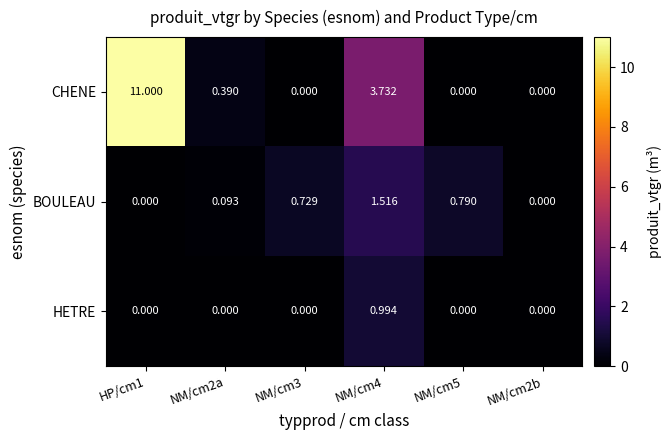

Rank the series by their average value, from lowest to highest.

HETRE, BOULEAU, CHENE